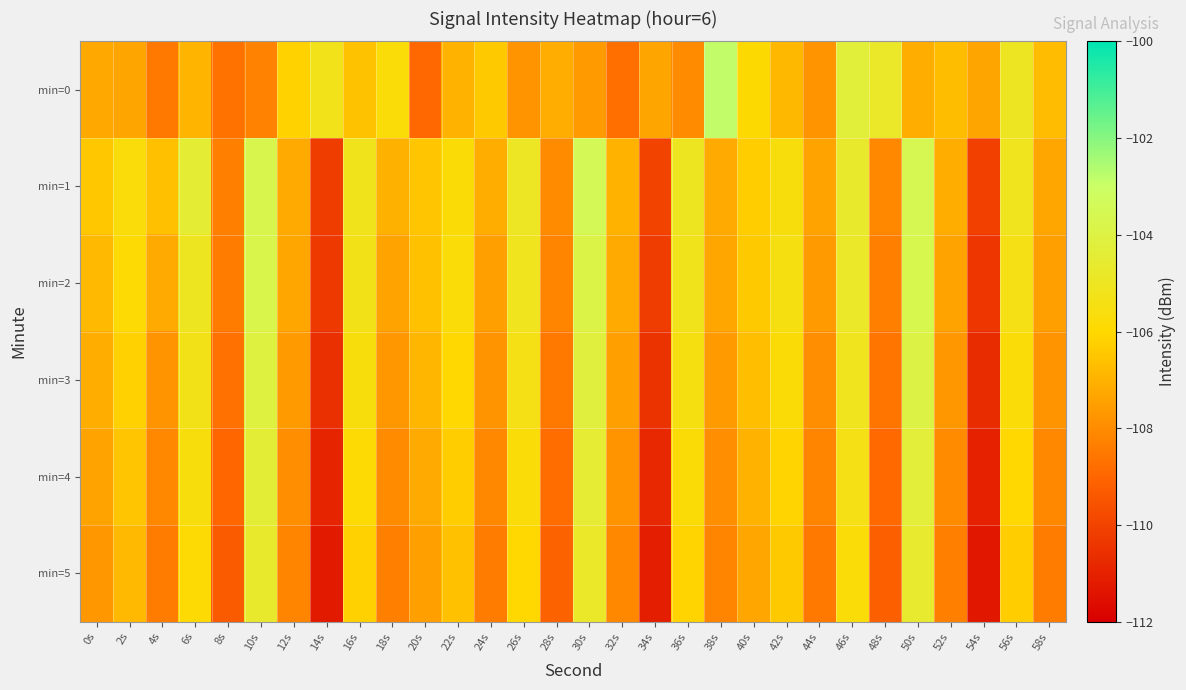

Between 2s and 18s, which is larger?

18s